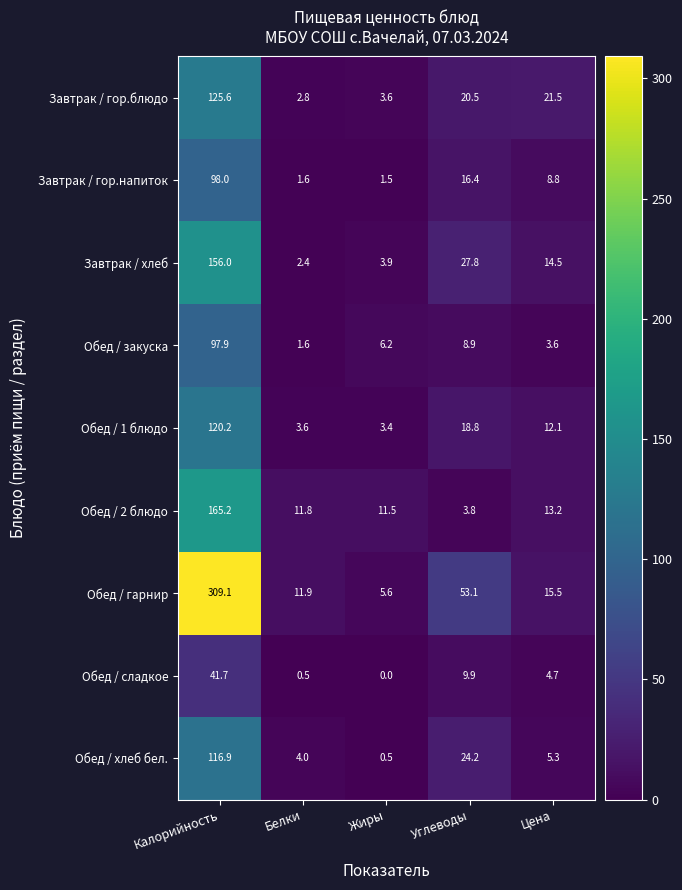

Rank the series by their maximum value, from highest to lowest.

Обед / гарнир, Обед / 2 блюдо, Завтрак / хлеб, Завтрак / гор.блюдо, Обед / 1 блюдо, Обед / хлеб бел., Завтрак / гор.напиток, Обед / закуска, Обед / сладкое